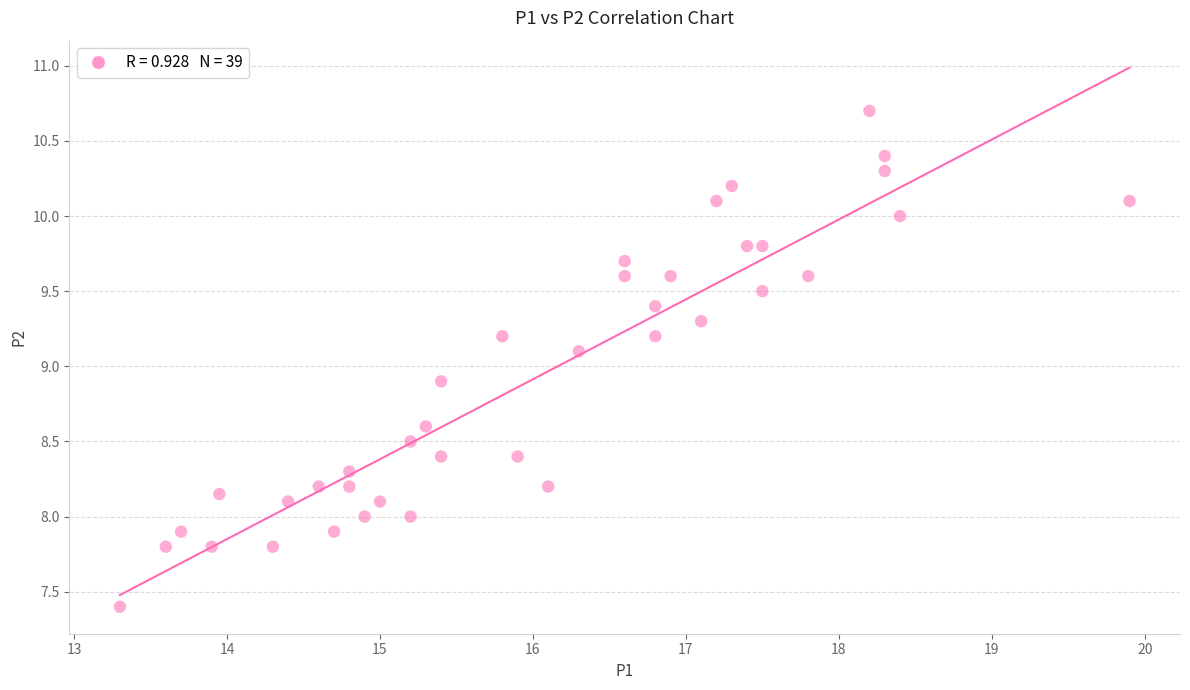

What is the range of Y values (max minus min)?

3.3